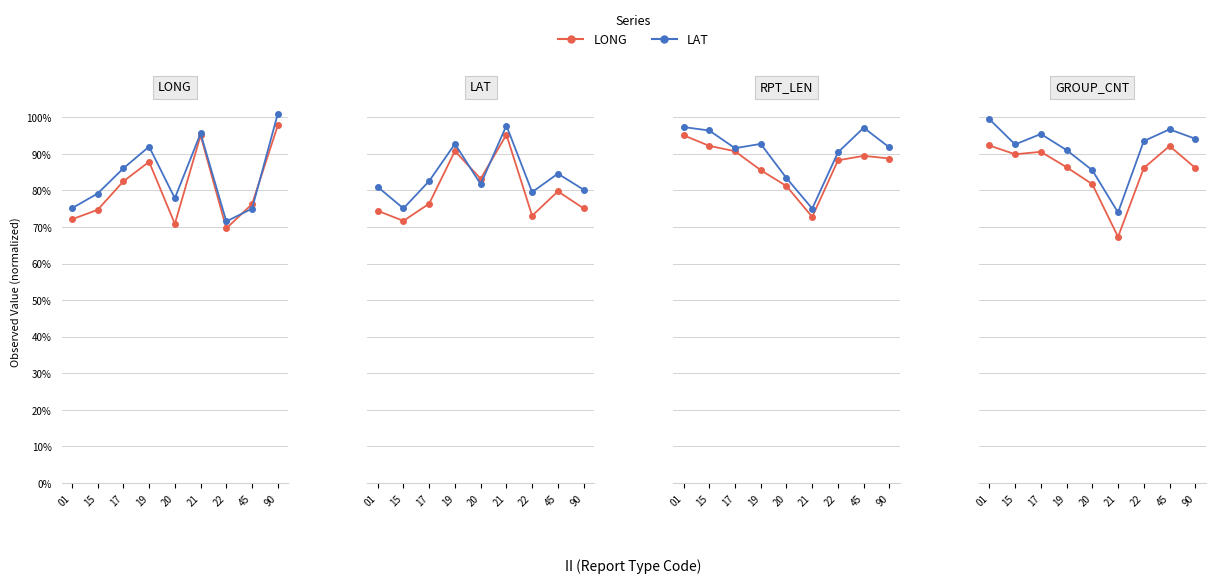

Is it true that LAT equals 1.0 at 90?

True